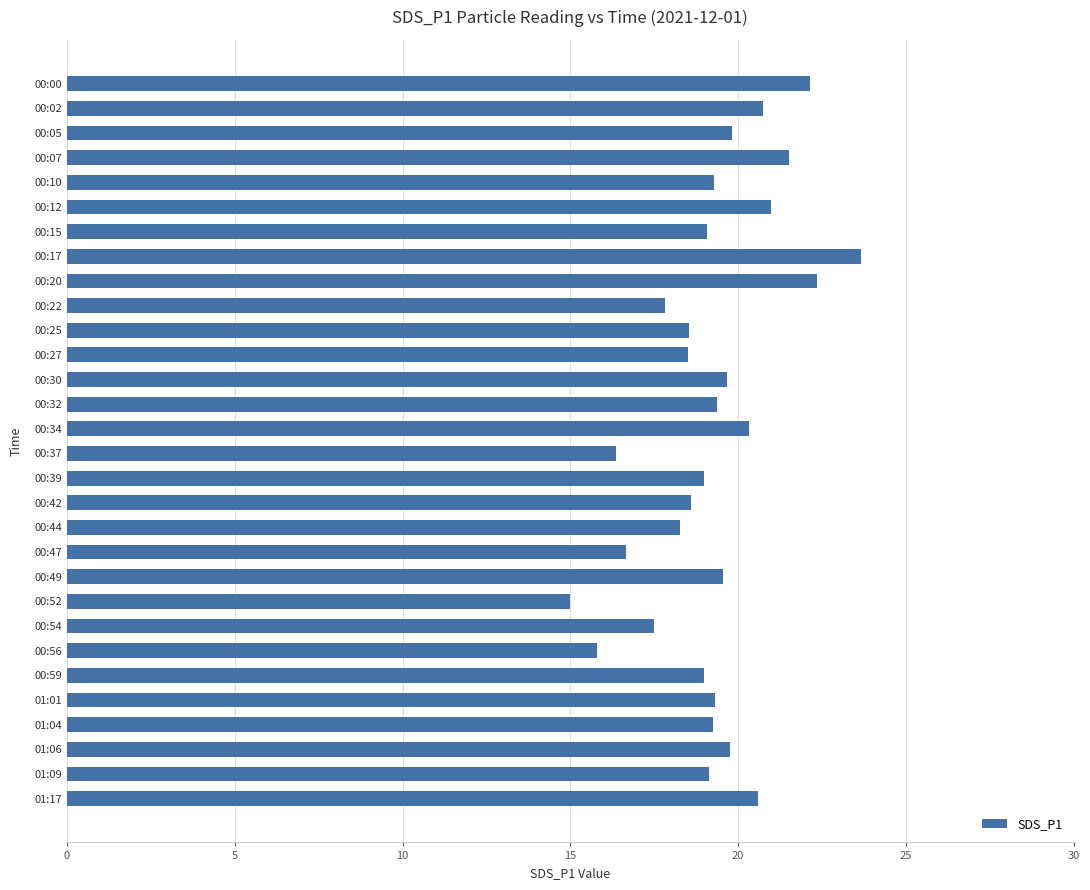

True or false: the data shows 33.3 at 00:34.

False